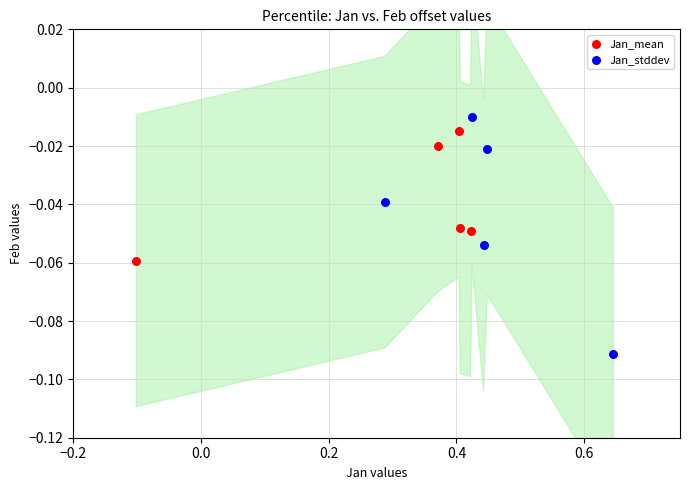

What are all the series names shown in the legend?

Jan_mean, Jan_stddev